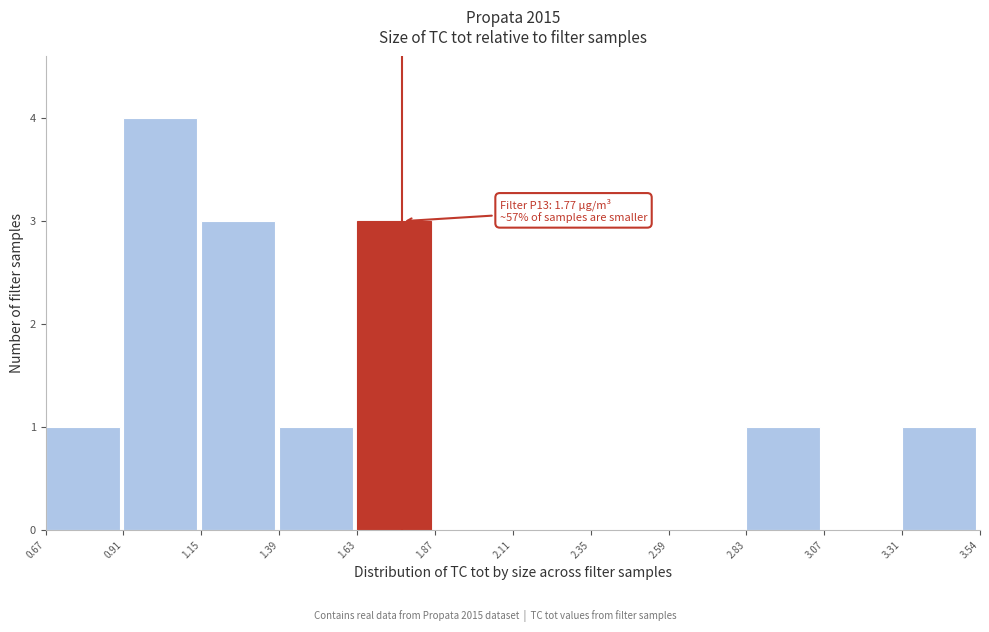

Which range on the x-axis has the tallest bar?

0.91 to 1.15